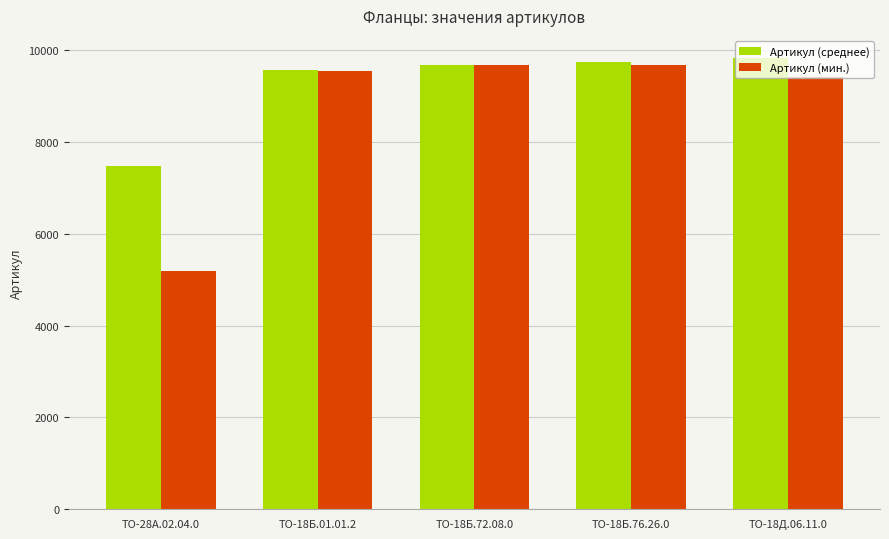

How many values in the Артикул (среднее) series are below 9676?

2